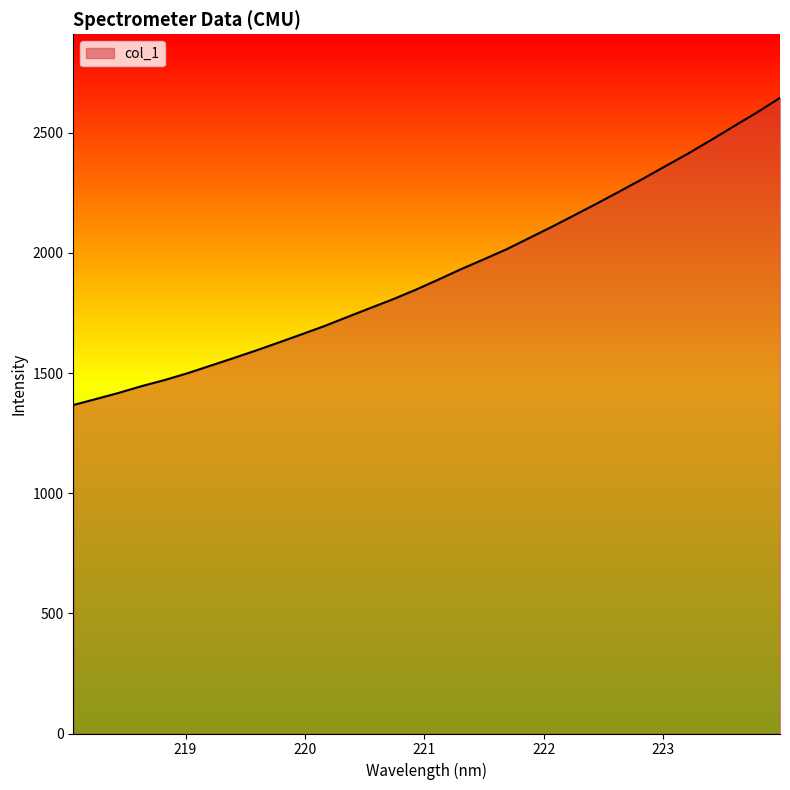

What is the maximum value shown in the chart?

2645.2